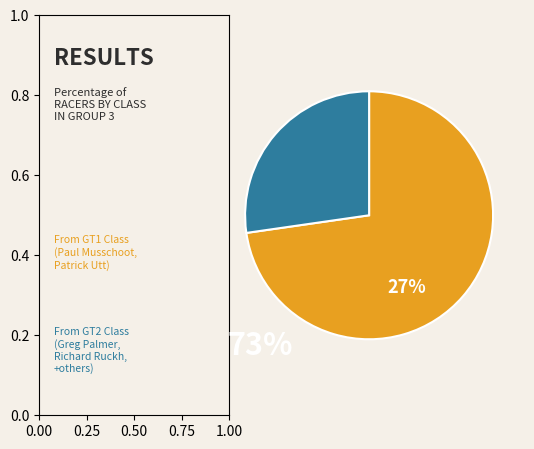

Is there a majority slice in this chart?

Yes